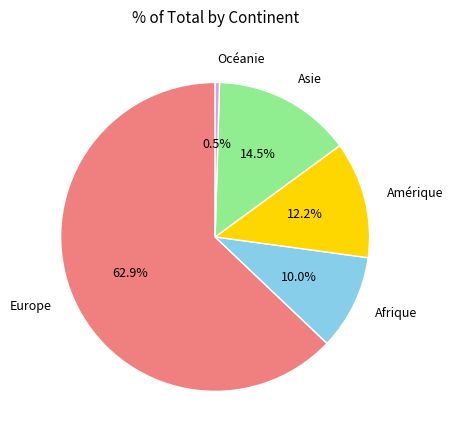

What is the majority slice?

Europe